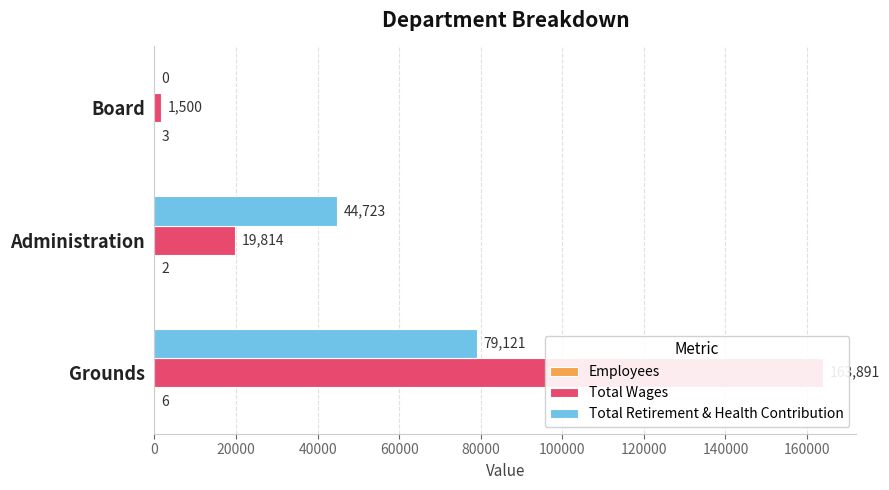

What is the total value across all series at Administration?

64539